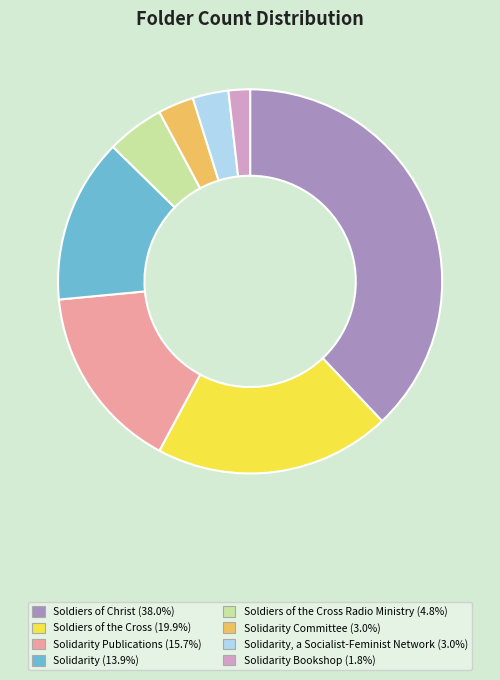

Is there any slice that represents more than half of the pie?

No